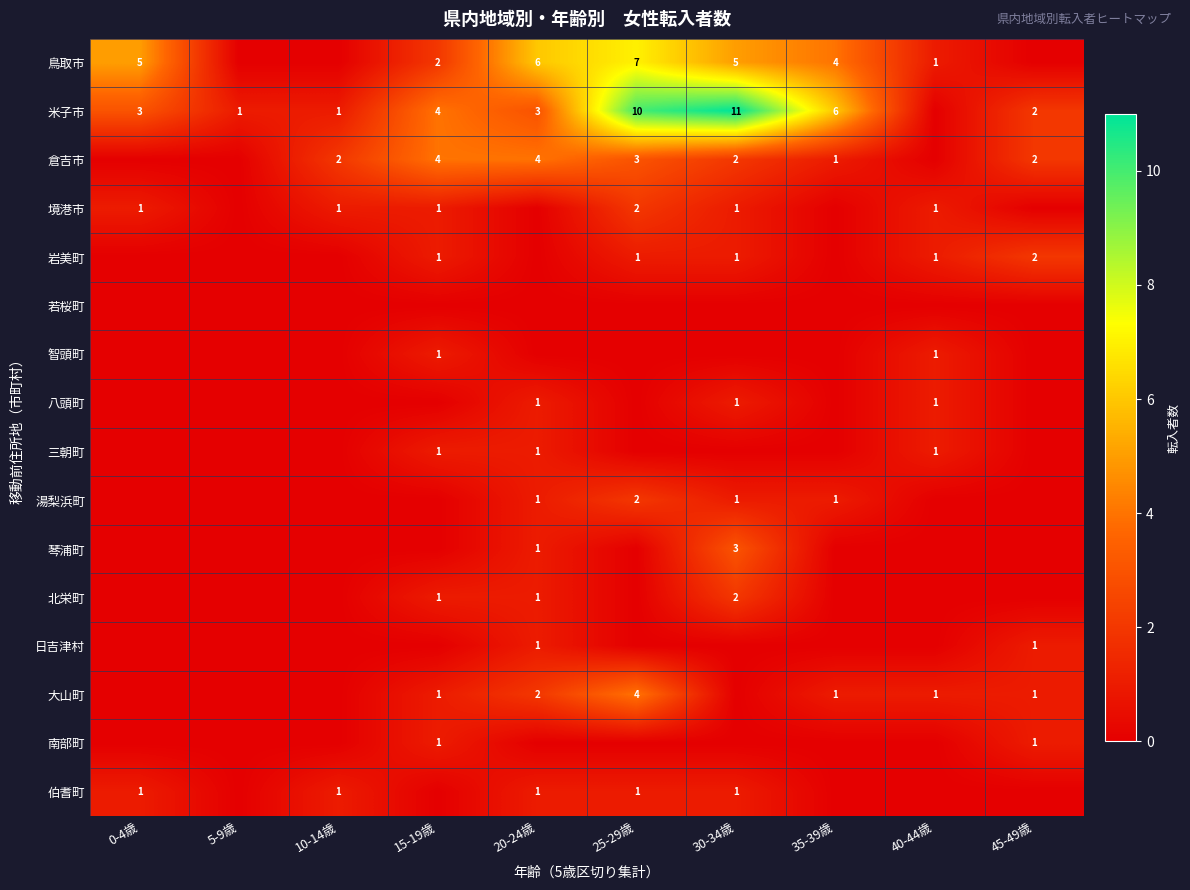

The value of 倉吉市 at 10-14歳 is 2. True or false?

True